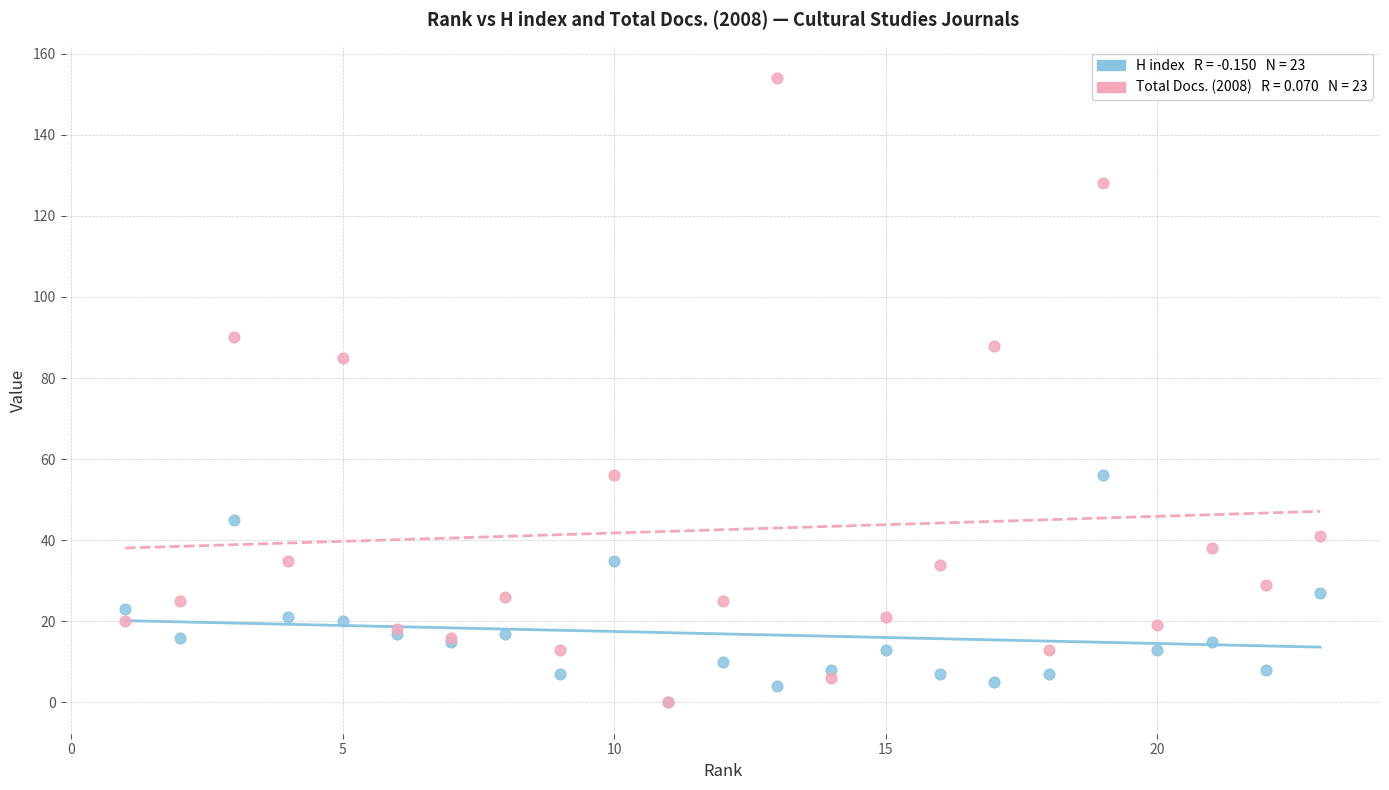

Across all series, what Y value is closest to 77?

85